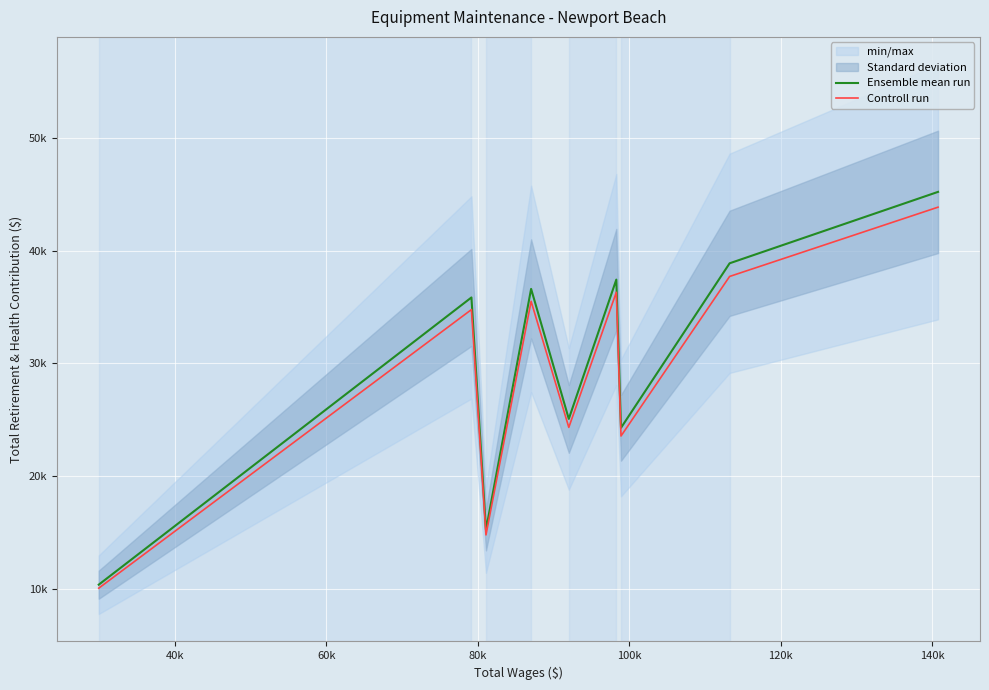

What are all the series names shown in the legend?

Ensemble mean run, Controll run